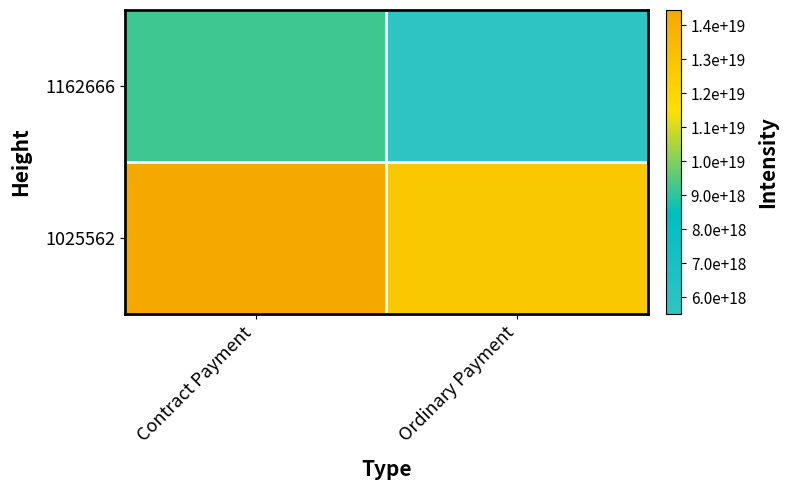

What is the total value across all series at Contract Payment?

23679205590302617600